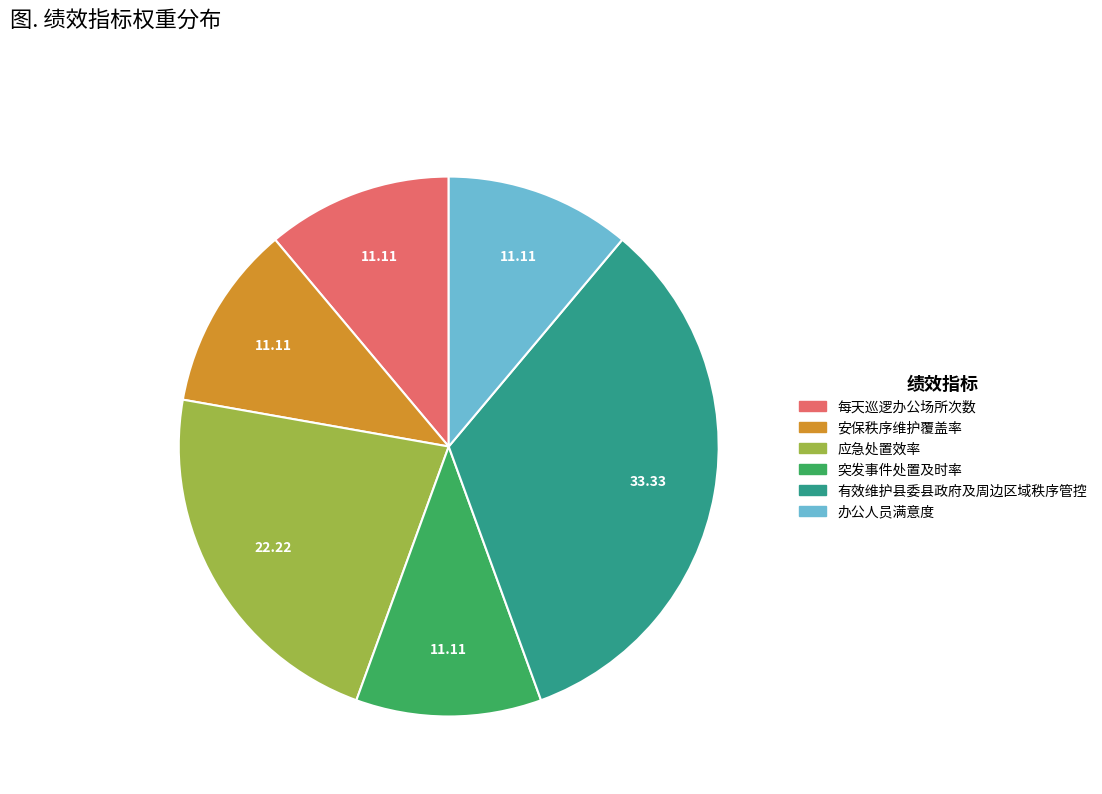

Is it true that 安保秩序维护覆盖率 is 2% of the pie?

False